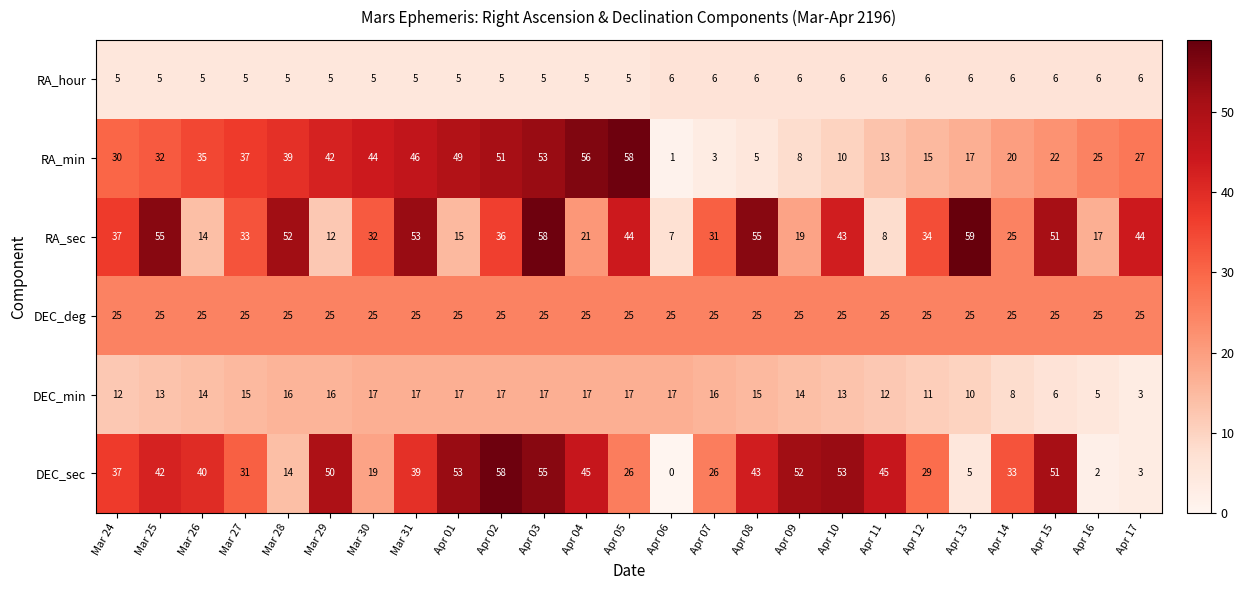

What is the average value of the RA_hour series?

5